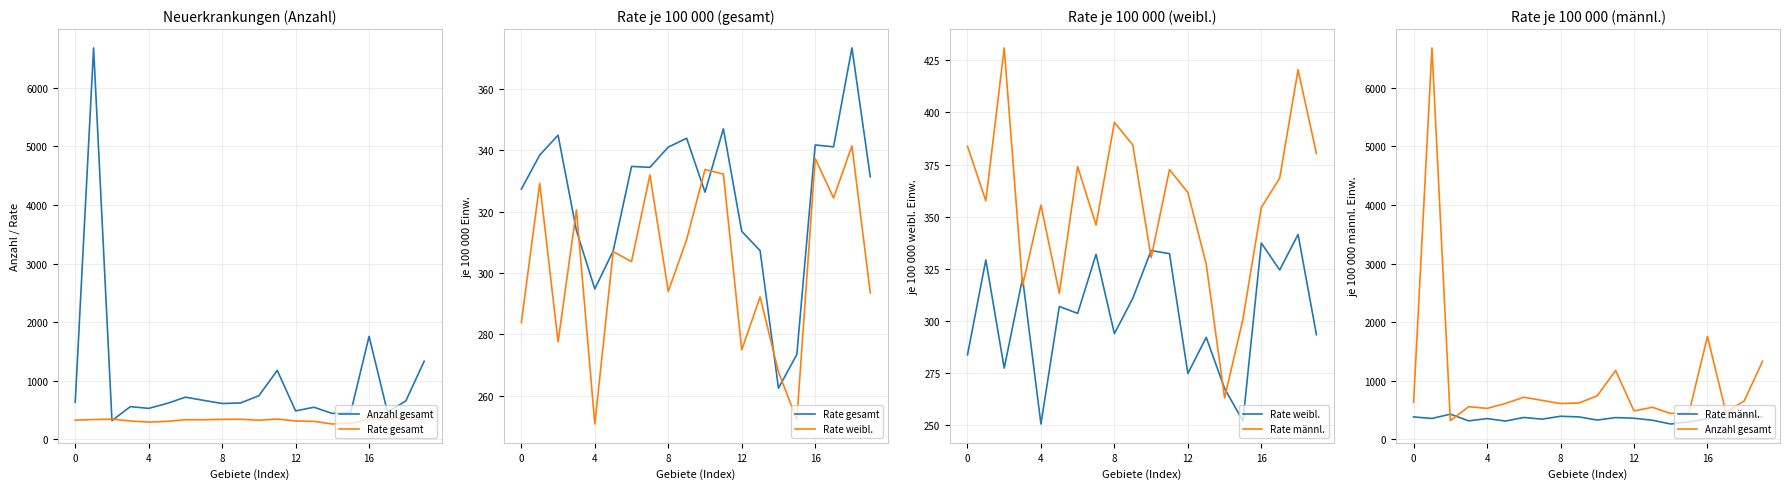

Which category has the lowest value in the Rate gesamt series?

14